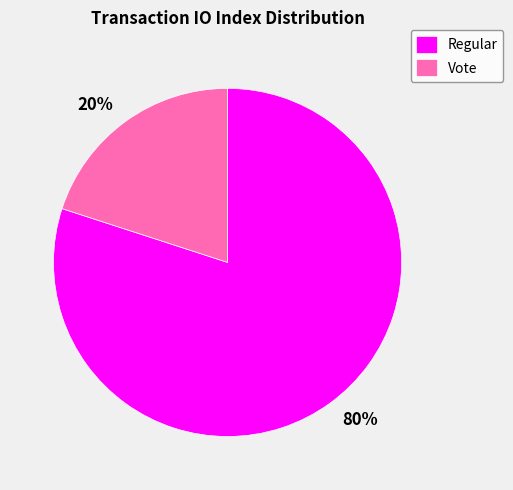

To the nearest percent, what is the difference between the Regular and Vote slice percentages?

60%